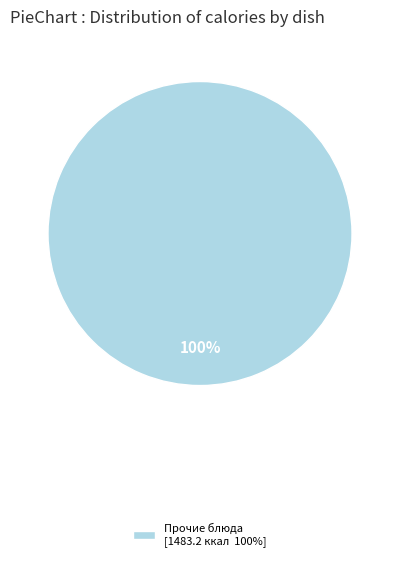

How many slices are in this pie chart?

1